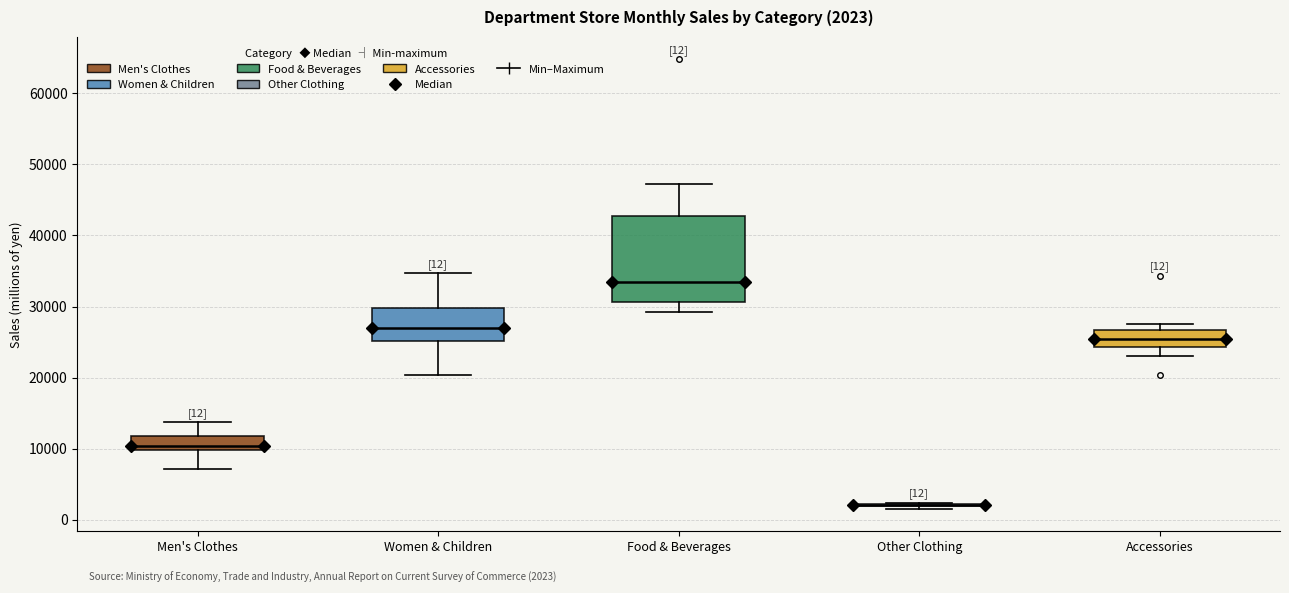

Which box is the tallest, from its lower edge to its upper edge?

Food & Beverages